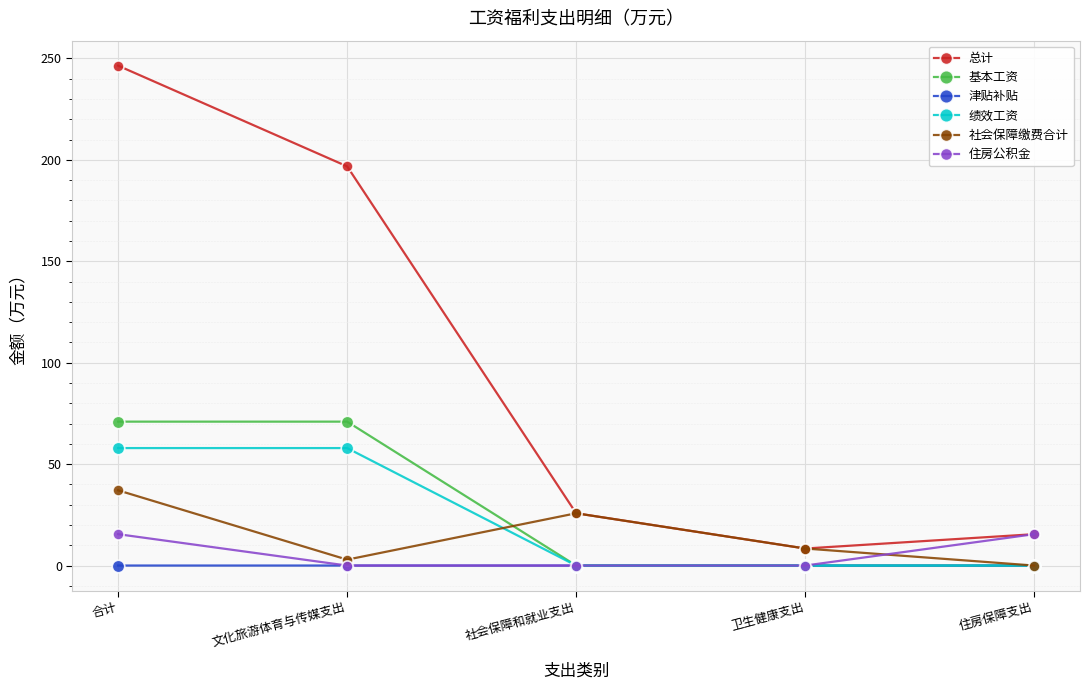

What is the label of the 4th point from the left?

卫生健康支出